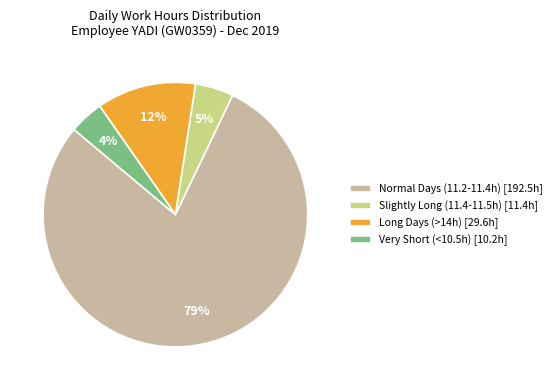

Which slice represents more than half of the pie?

Normal Days (11.2-11.4h) [192.5h]